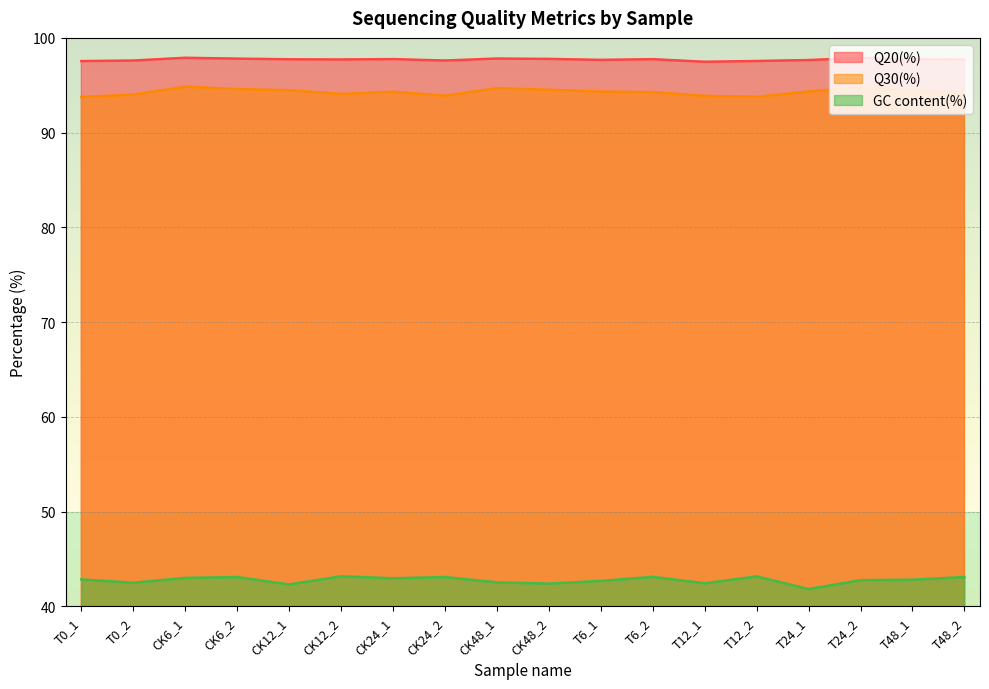

What is the difference between the second highest and second lowest values in the Q30(%) series?

1.0